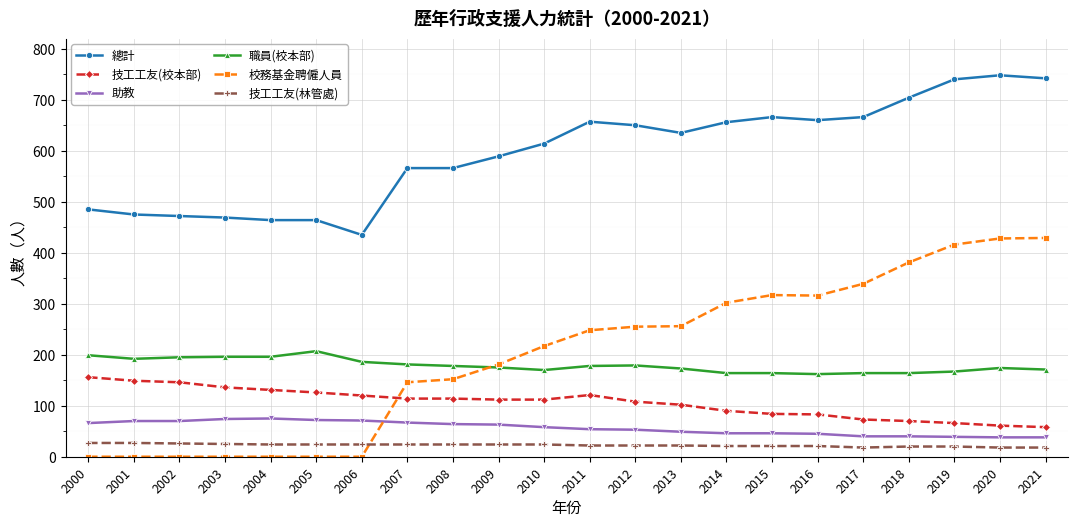

True or false: 助教 and 技工工友(林管處) cross at least once.

False